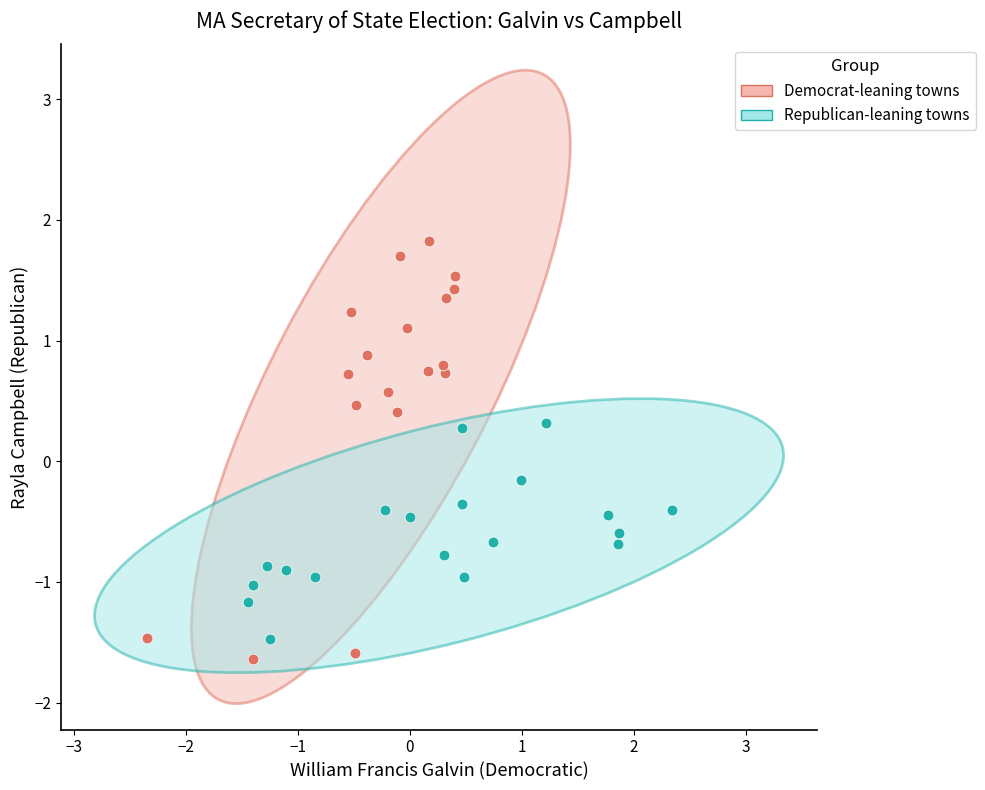

Which series reaches the maximum Y coordinate?

Democrat-leaning towns